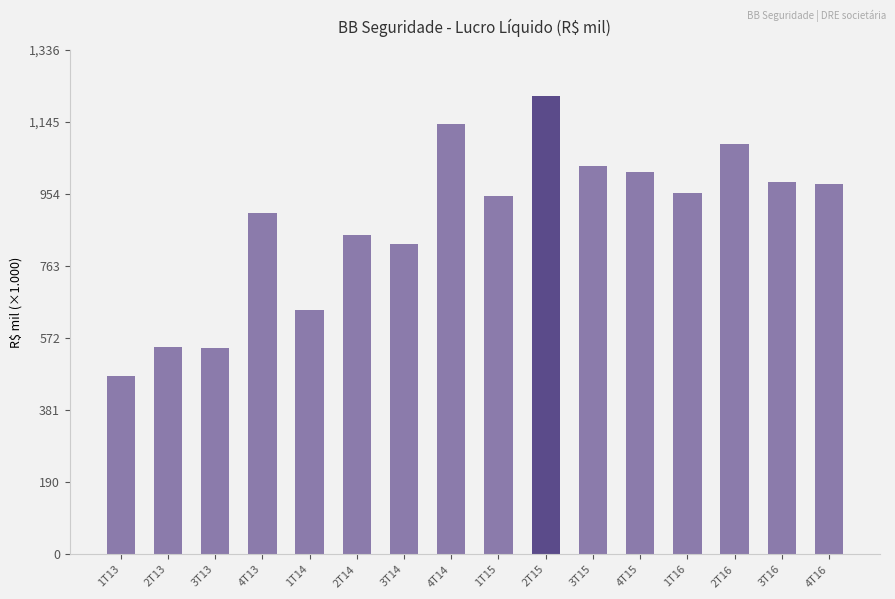

What is the smallest value displayed?

471970